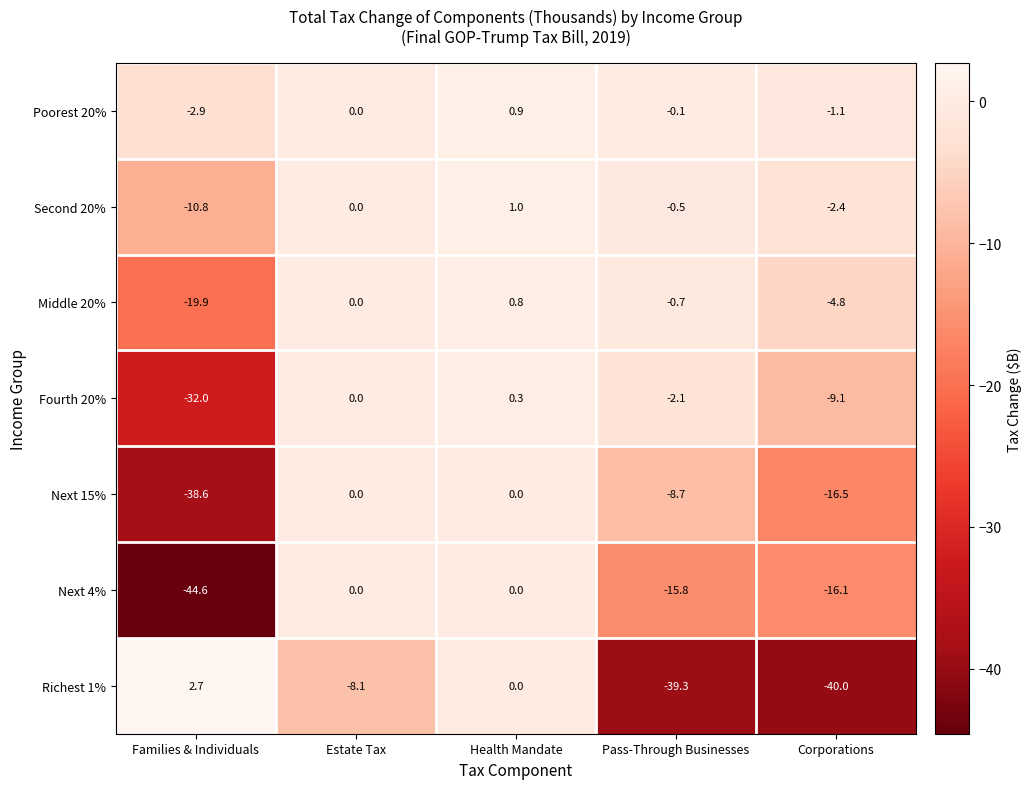

What is the maximum value for Second 20%?

1.0